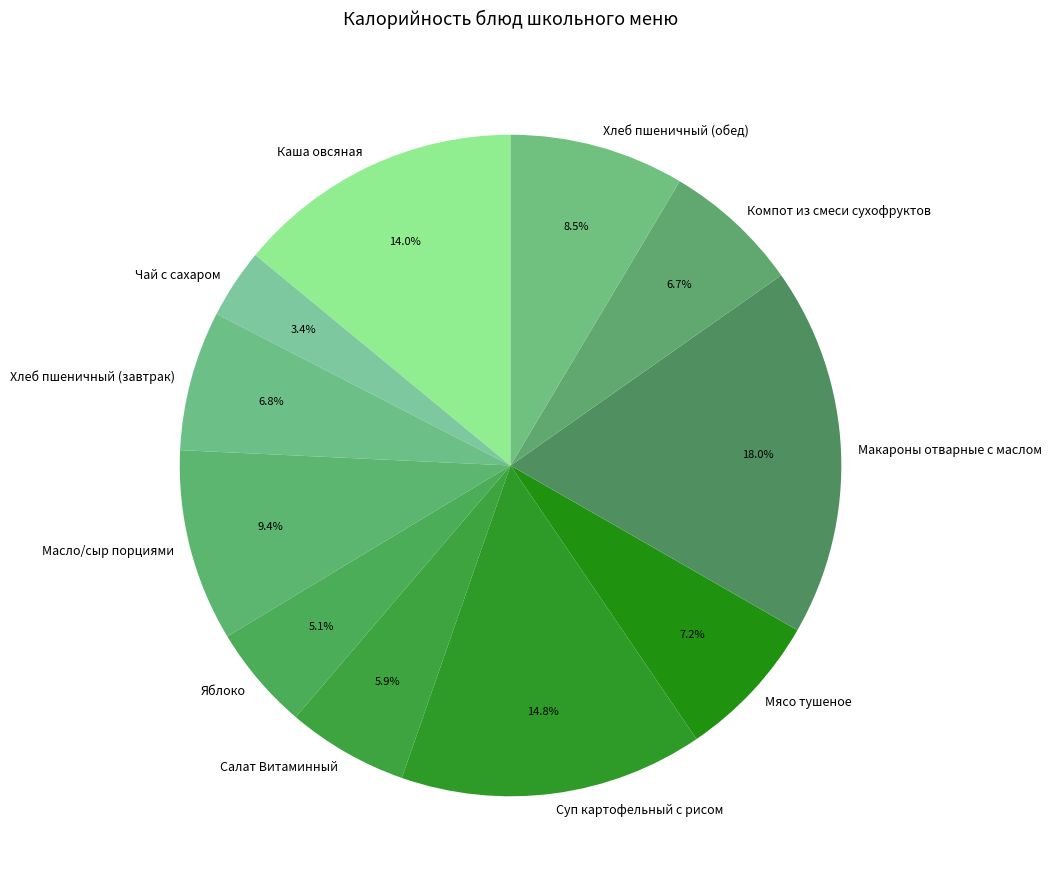

How many slices are in this pie chart?

11